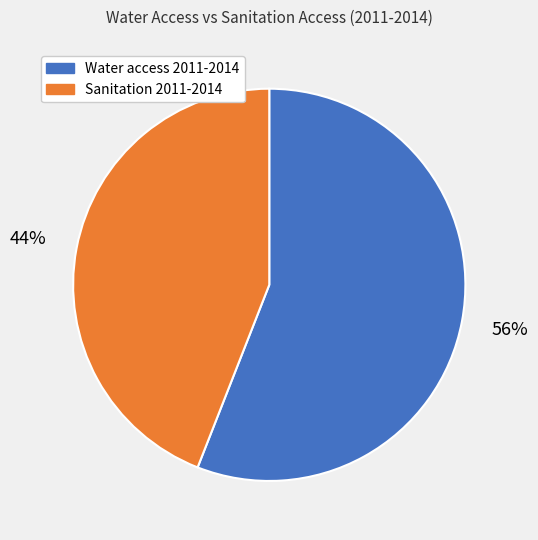

Which slice is the smallest?

Sanitation 2011-2014